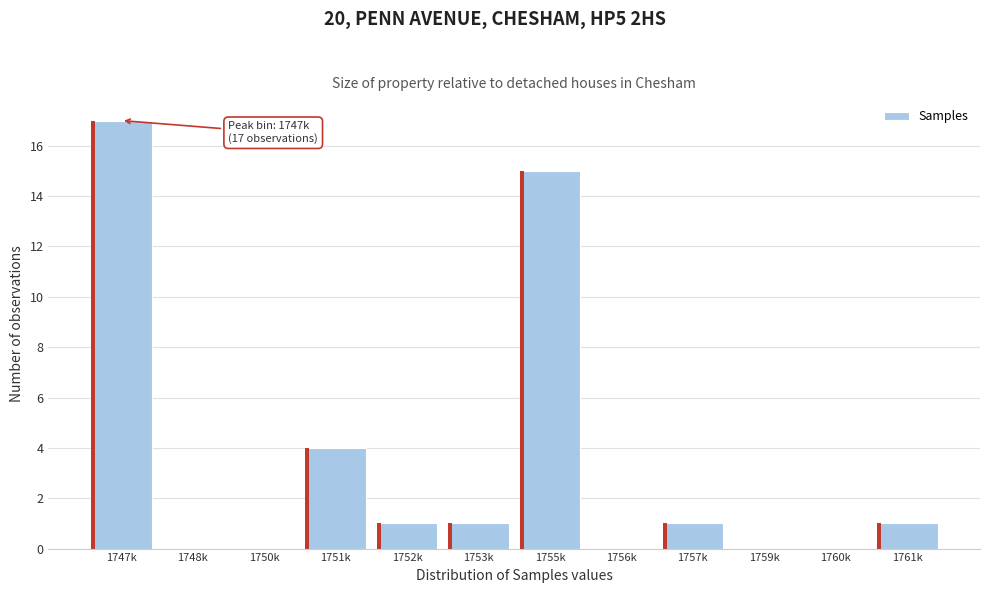

Reading right to left, extract all data points from this chart.

1761k=1	1760k=0	1759k=0	1757k=1	1756k=0	1755k=15	1753k=1	1752k=1	1751k=4	1750k=0	1748k=0	1747k=17